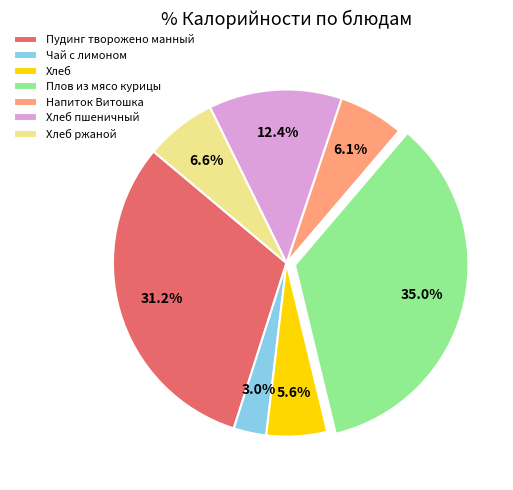

Does any single category account for the majority?

No